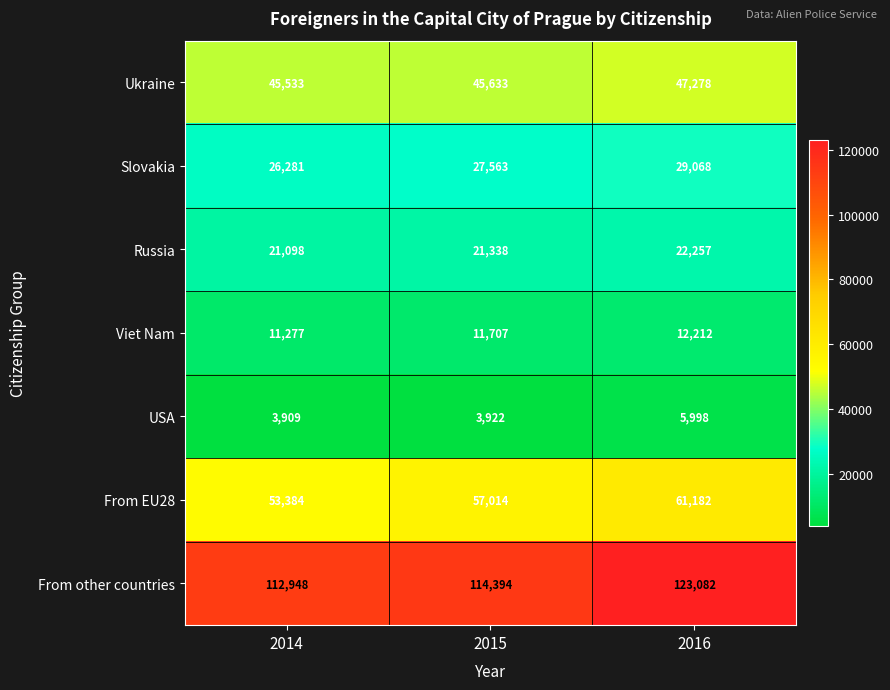

Which series has the largest total across all categories?

From other countries